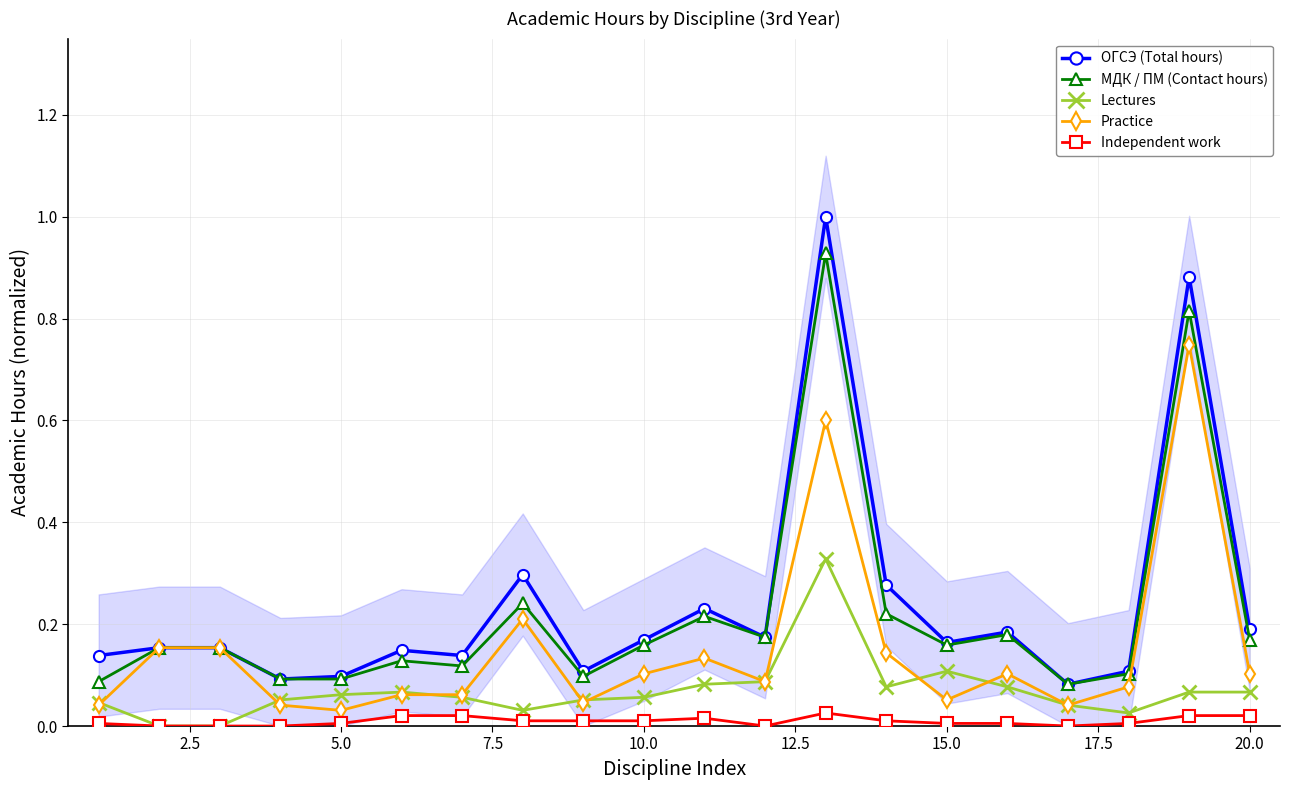

True or false: МДК / ПМ (Contact hours) has more than 2 interior local peaks.

True